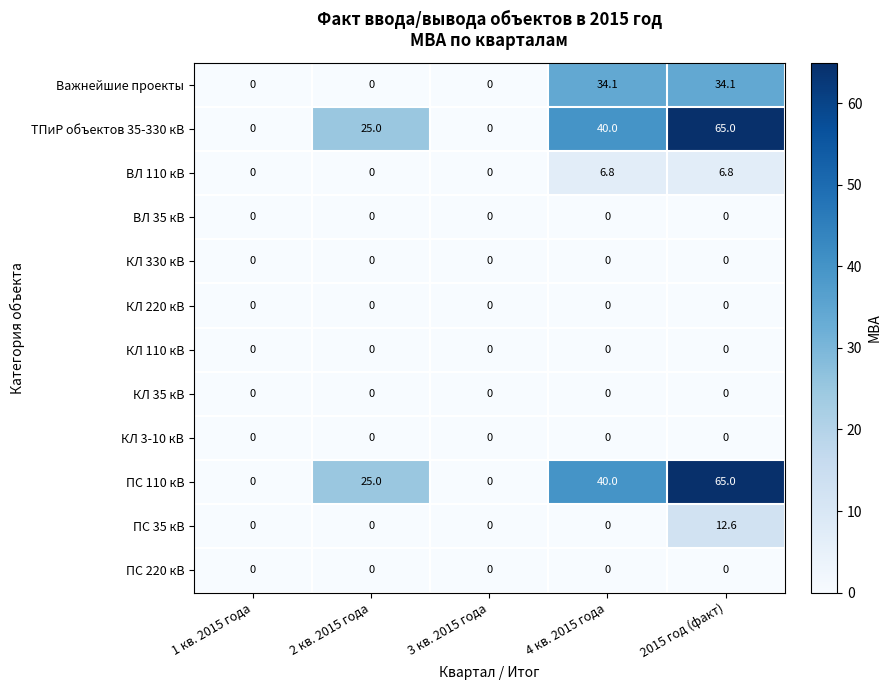

At which category is the sum across all series the highest?

2015 год (факт)